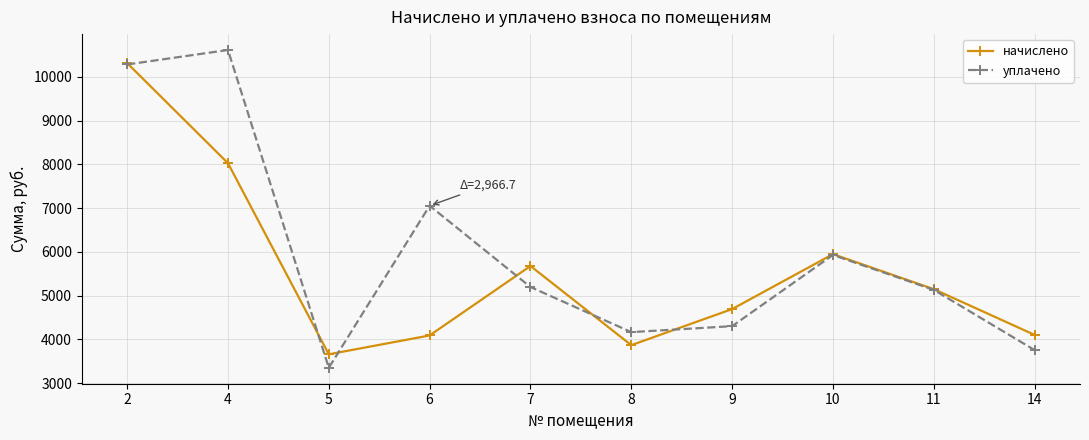

What is the difference between the maximum and minimum values in the начислено series?

6660.8